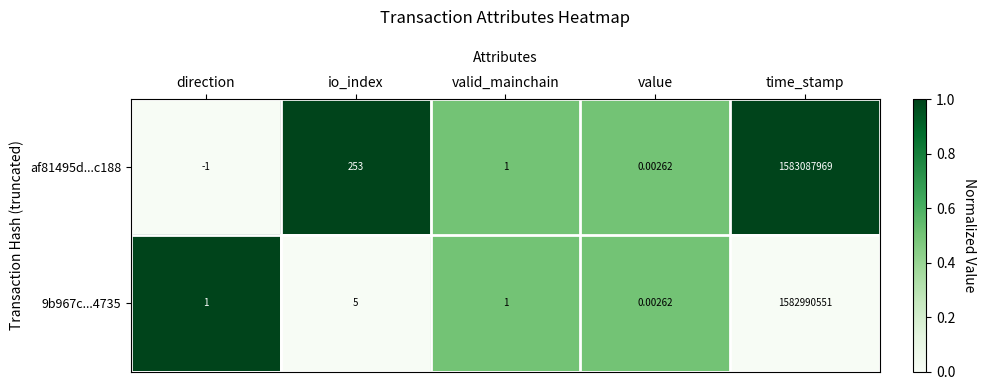

What is the total value across all series at time_stamp?

3166078520.0